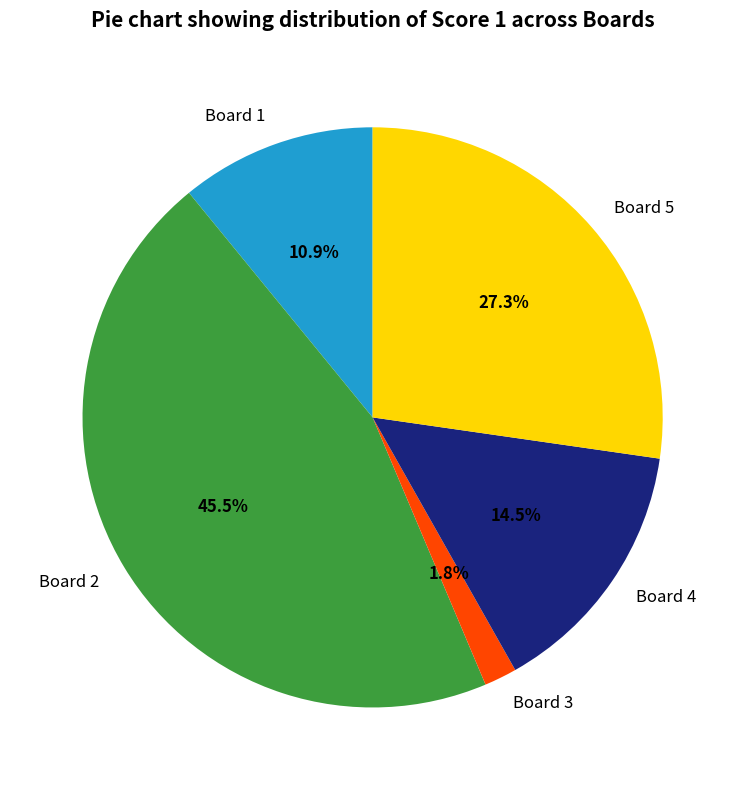

How many segments does this pie chart have?

5